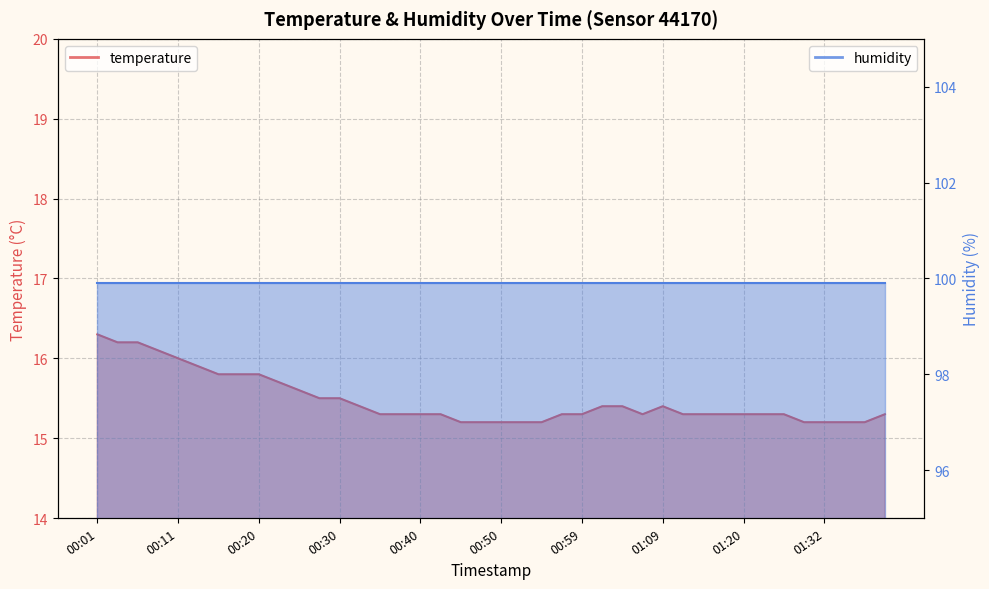

What is the sum of the values at 01:28 and 01:30?

30.5